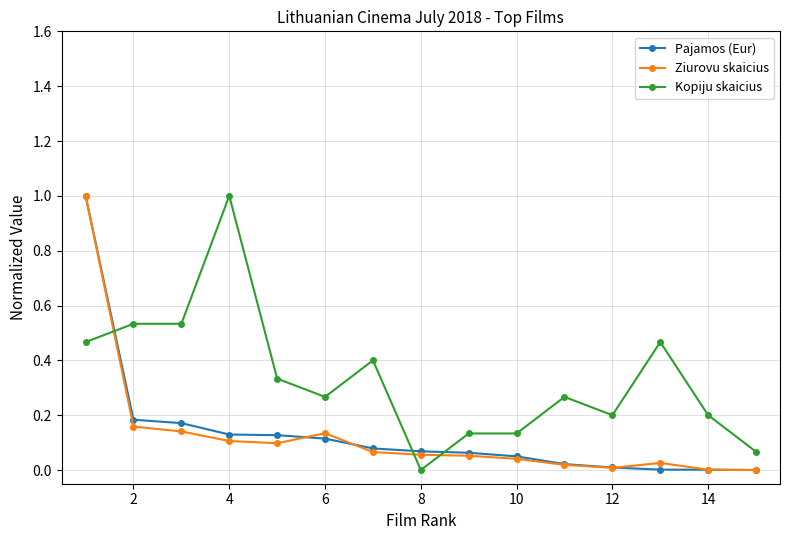

How many times do Kopiju skaicius and Pajamos (Eur) cross each other?

3